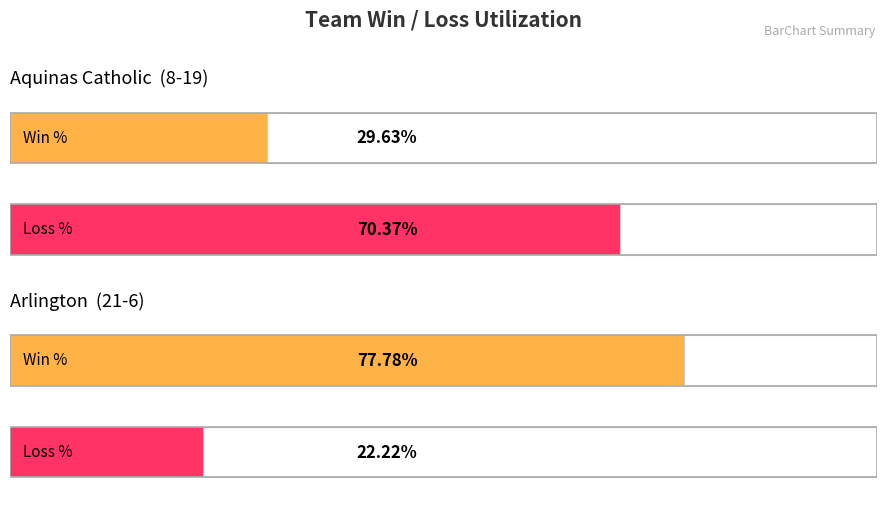

The Losses series shows 6 at Arlington. True or false?

True